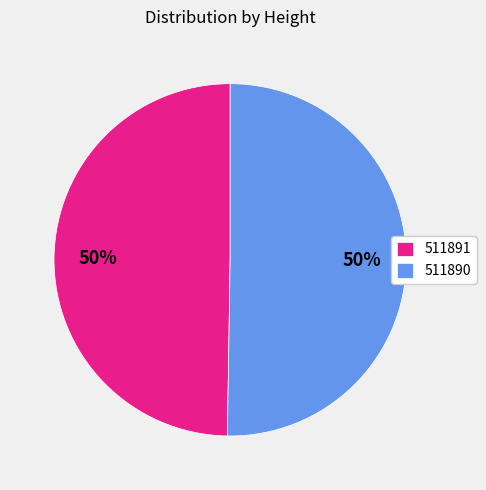

To the nearest percent, what percentage of the pie is 511891?

50%